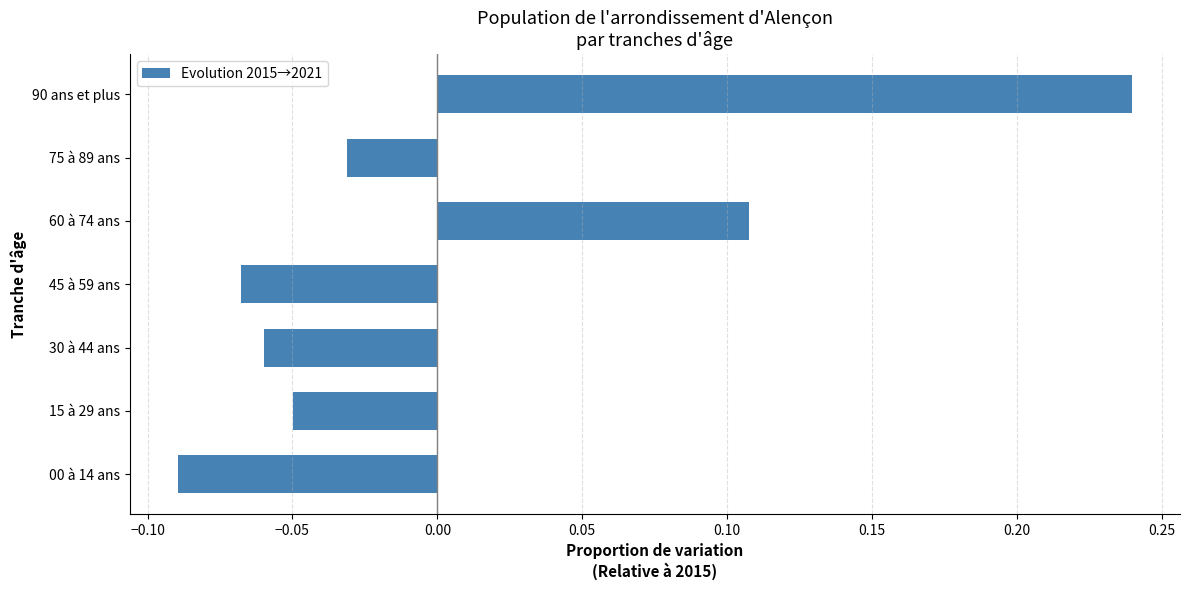

At which category does the chart reach its minimum across all series?

00 à 14 ans